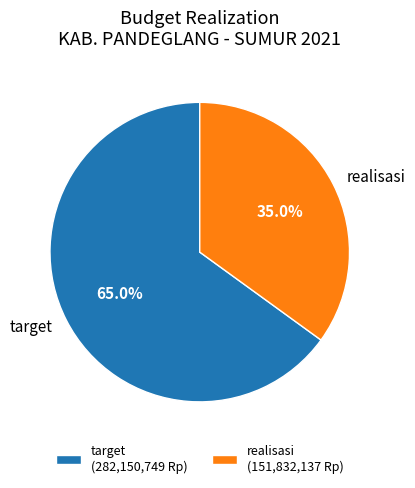

Which slice represents more than half of the pie?

target